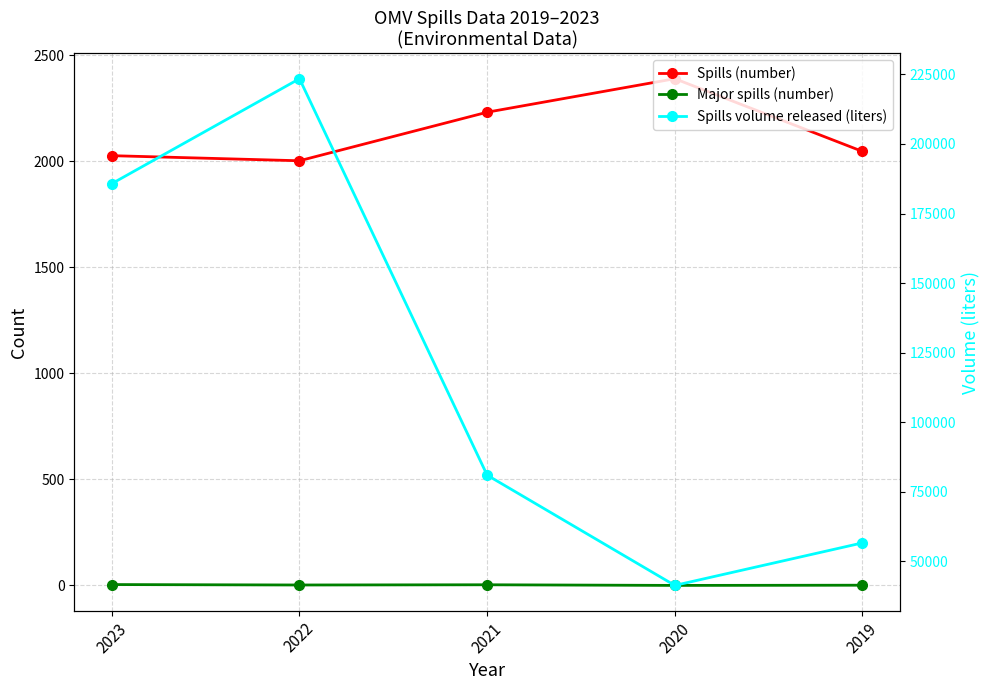

Is it true that Spills volume released (liters) equals 11013 at 2020?

False